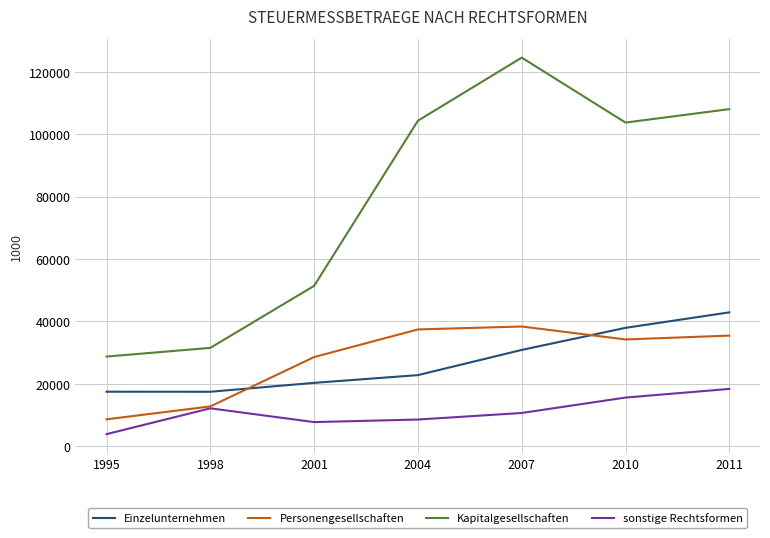

Which series changed the most between 2007 and 2011?

Kapitalgesellschaften